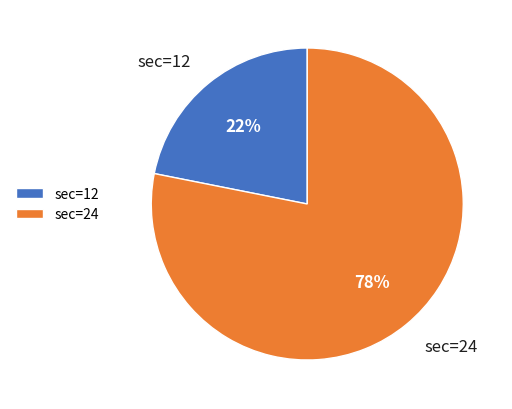

Is it true that sec=12 is 22% of the pie?

True